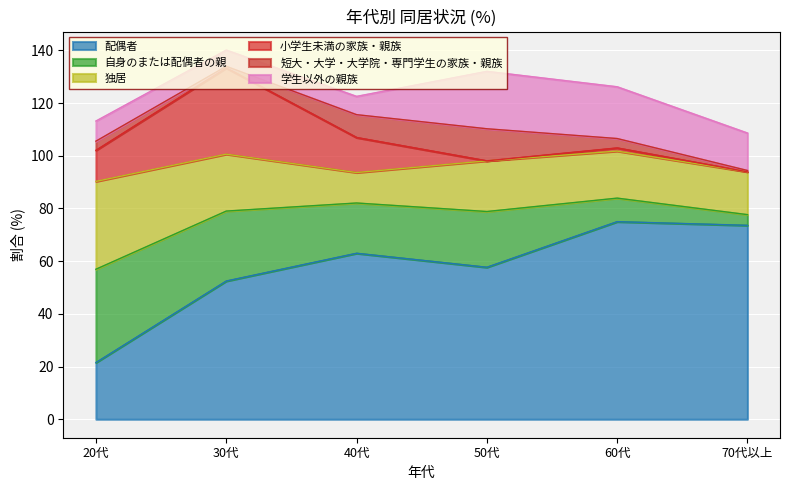

Where is 独居 nearest to the value 22?

30代